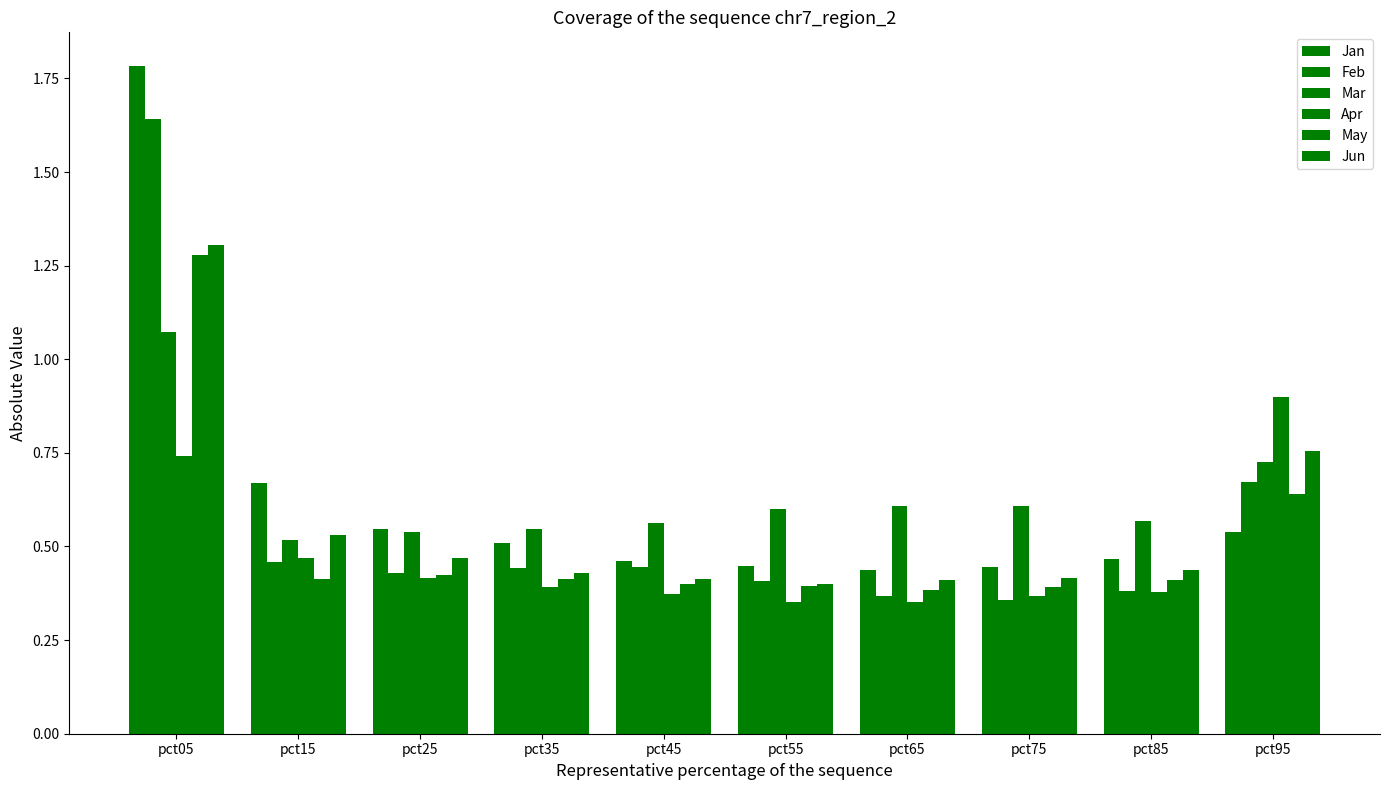

Does the chart contain stacked bars?

No